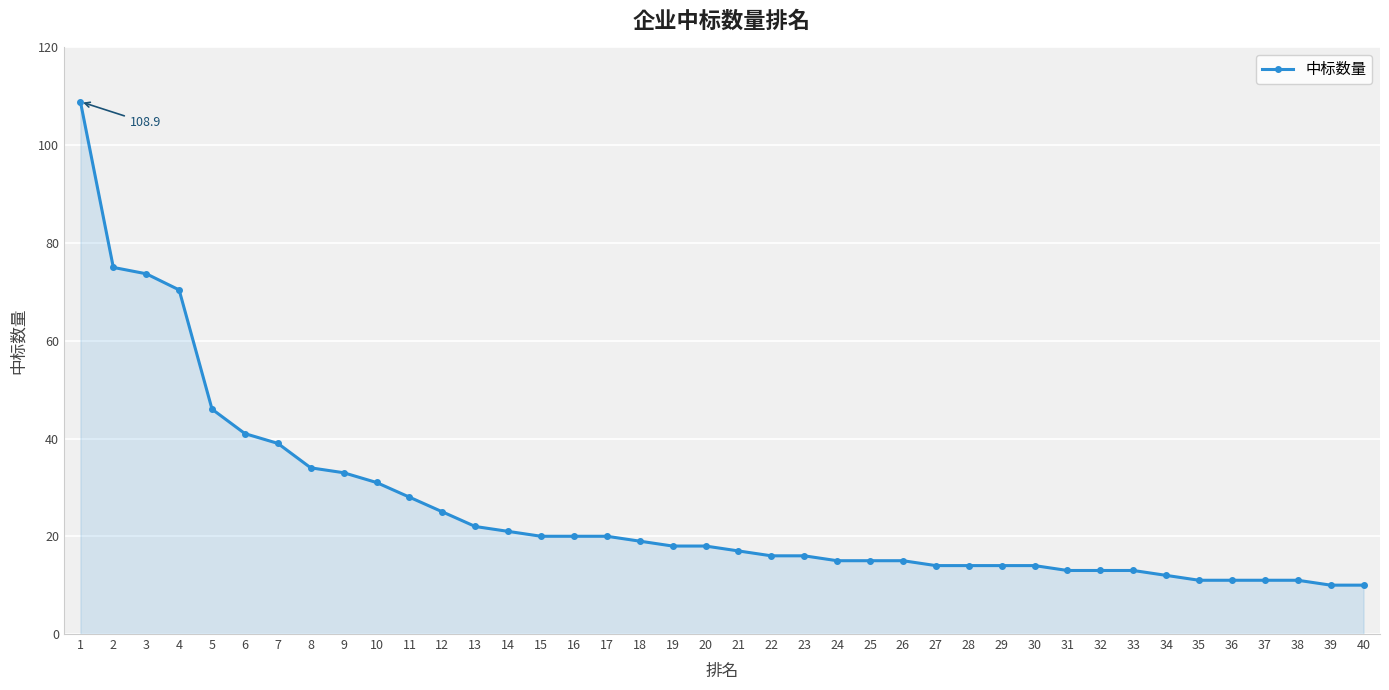

True or false: the data shows 33.0 at 9.

True